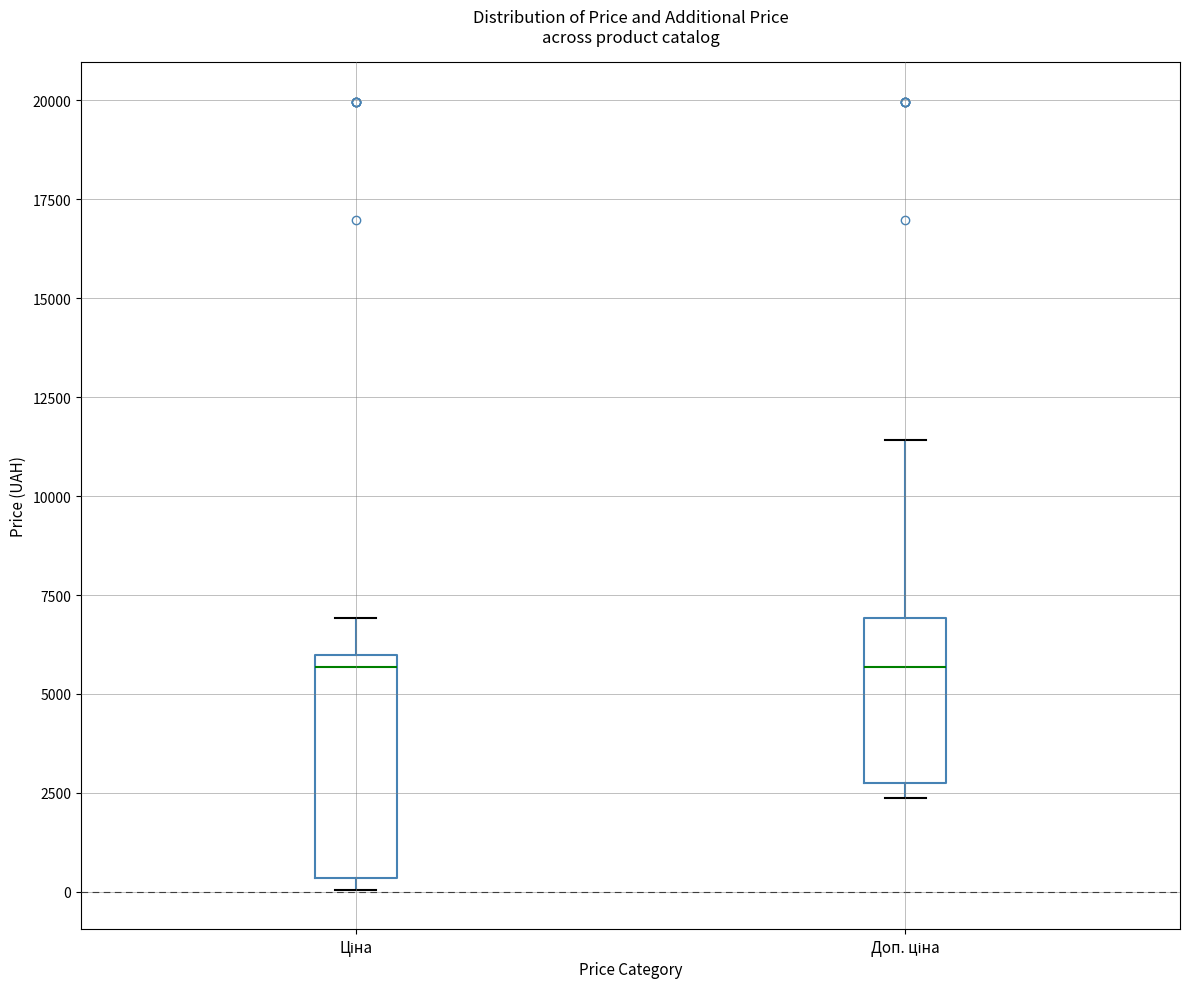

Which box is the tallest, from its lower edge to its upper edge?

Ціна